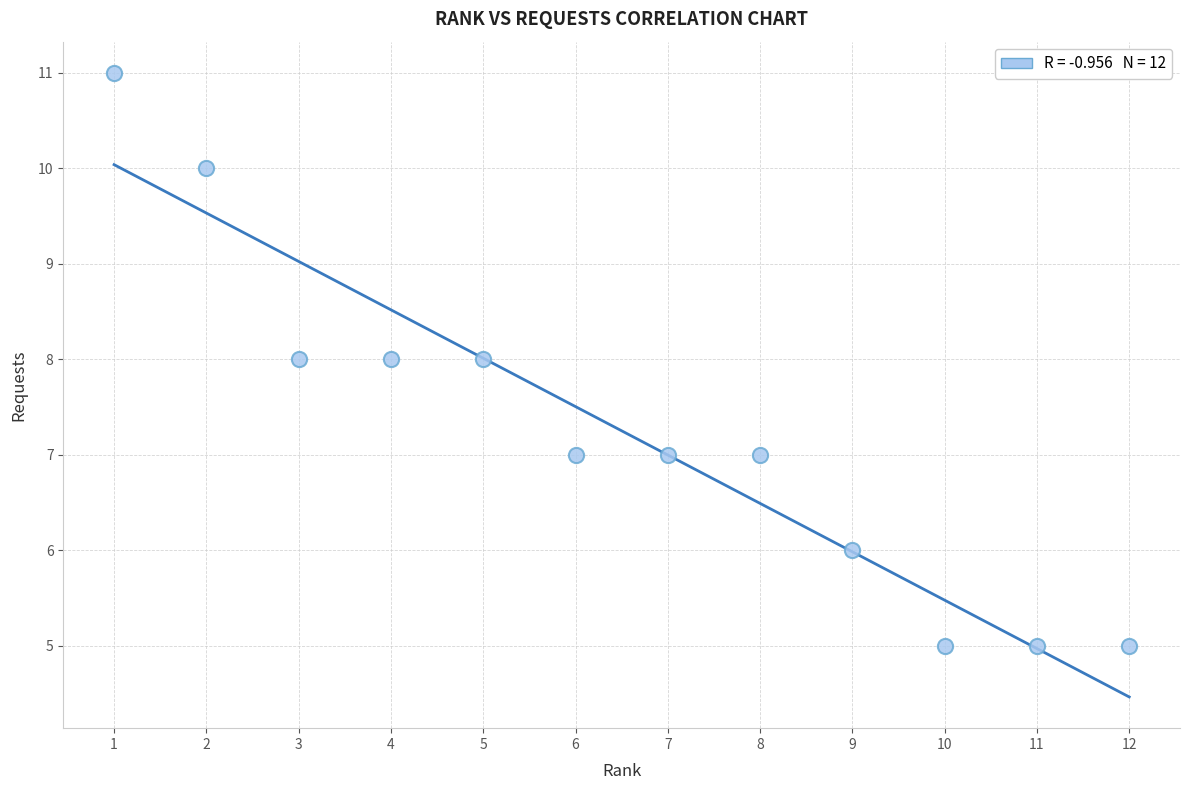

What is the average X value?

6